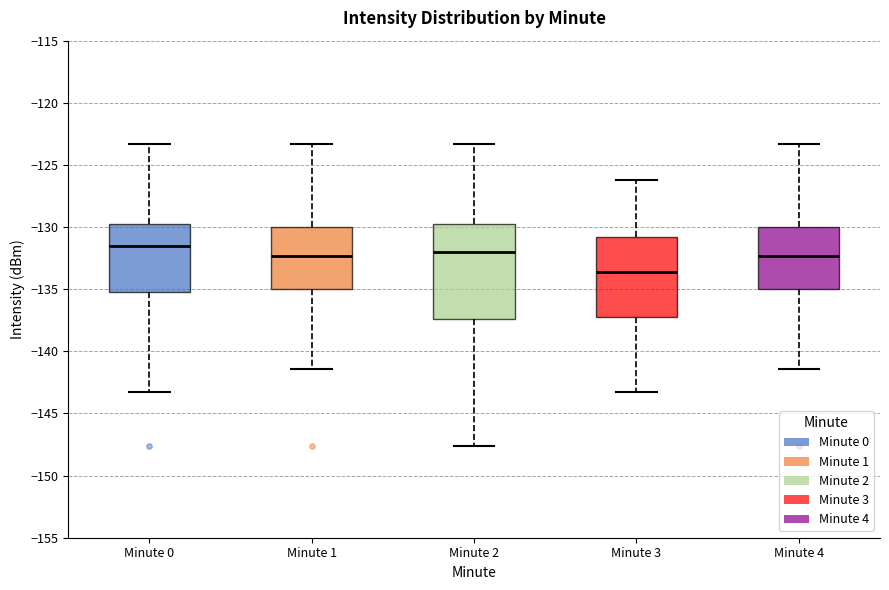

Comparing the boxes themselves (not the whiskers), which one is the tallest?

Minute 2